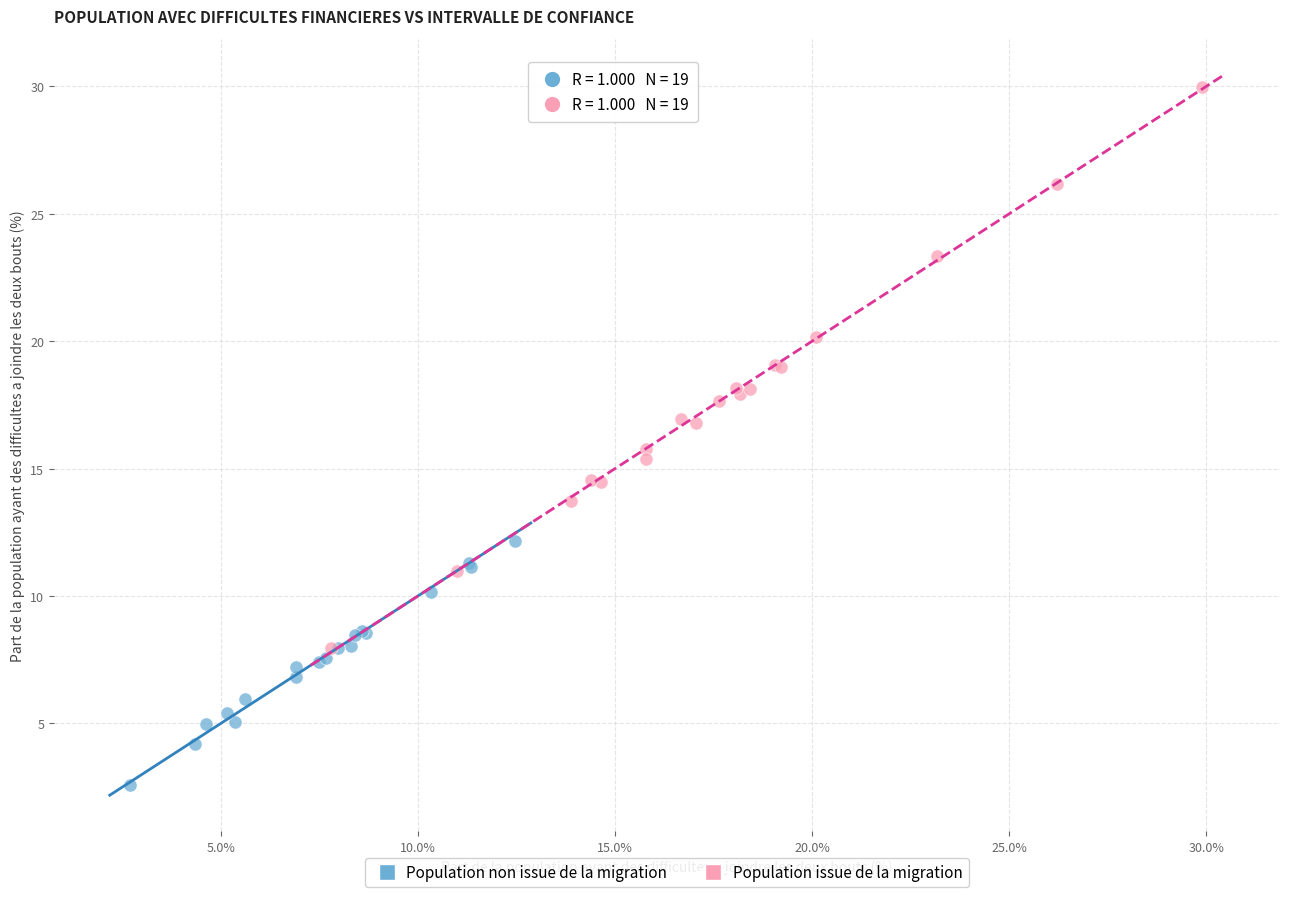

Which series reaches the maximum Y coordinate?

Population issue de la migration